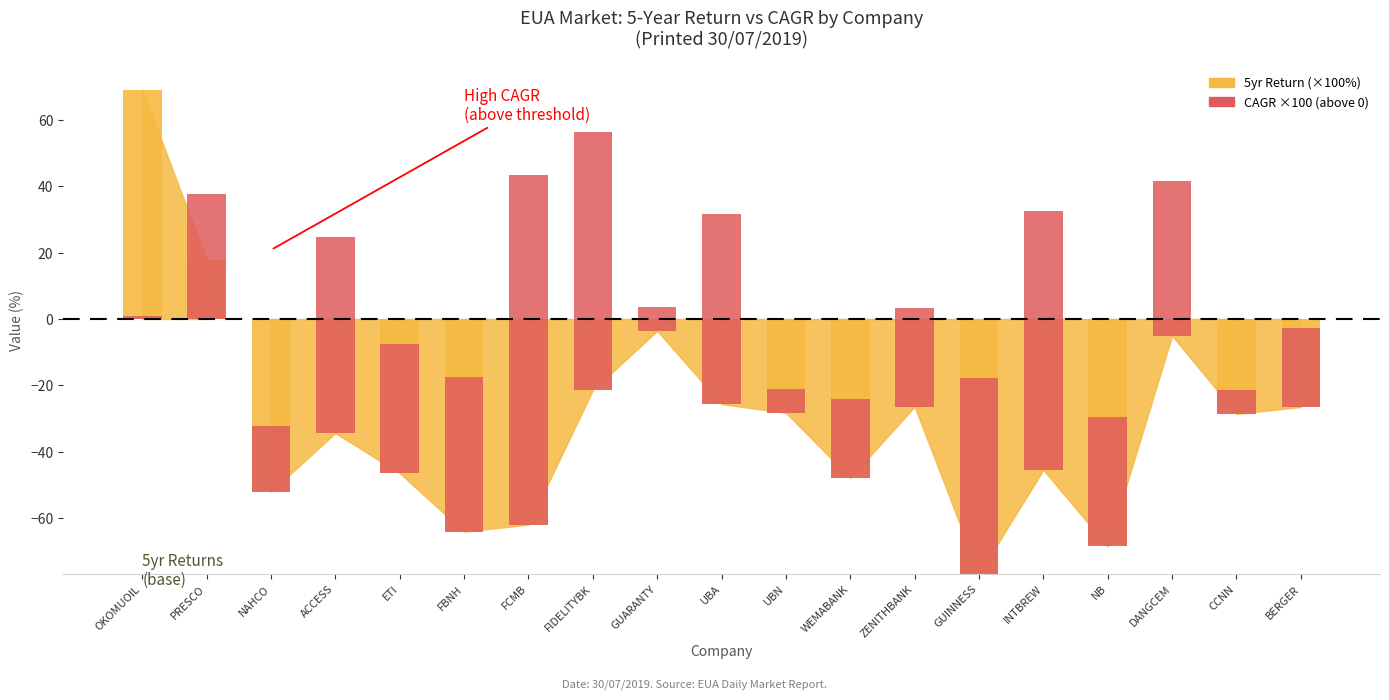

How many values in the 5yr Return series are below -28?

11